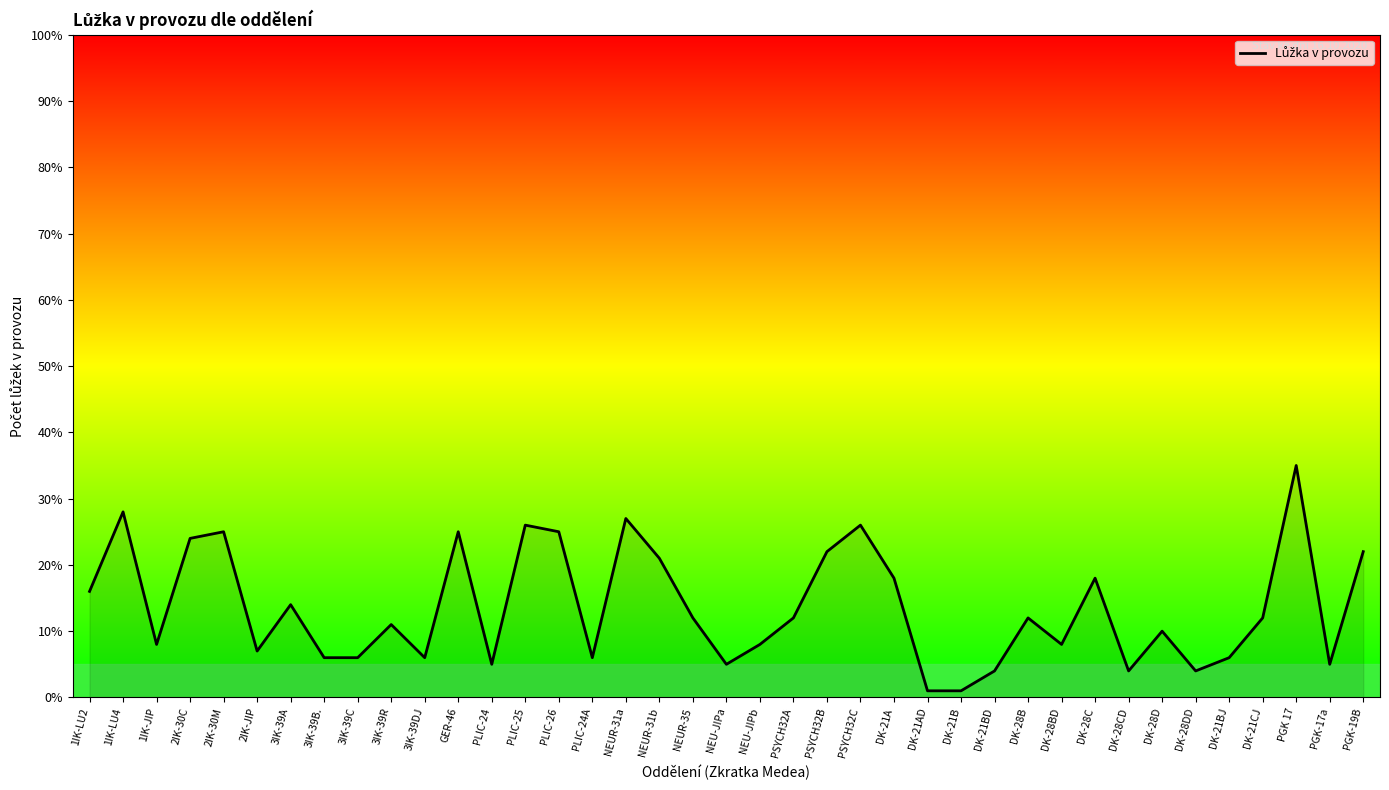

Reading left to right, list all the values displayed in this chart.

1IK-LU2=16.0	1IK-LU4=28.0	1IK-JIP=8.0	2IK-30C=24.0	2IK-30M=25.0	2IK-JIP=7.0	3IK-39A=14.0	3IK-39B.=6.0	3IK-39C=6.0	3IK-39R=11.0	3IK-39DJ=6.0	GER-46=25.0	PLIC-24=5.0	PLIC-25=26.0	PLIC-26=25.0	PLIC-24A=6.0	NEUR-31a=27.0	NEUR-31b=21.0	NEUR-35=12.0	NEU-JIPa=5.0	NEU-JIPb=8.0	PSYCH32A=12.0	PSYCH32B=22.0	PSYCH32C=26.0	DK-21A=18.0	DK-21AD=1.0	DK-21B=1.0	DK-21BD=4.0	DK-28B=12.0	DK-28BD=8.0	DK-28C=18.0	DK-28CD=4.0	DK-28D=10.0	DK-28DD=4.0	DK-21BJ=6.0	DK-21CJ=12.0	PGK 17=35.0	PGK-17a=5.0	PGK-19B=22.0